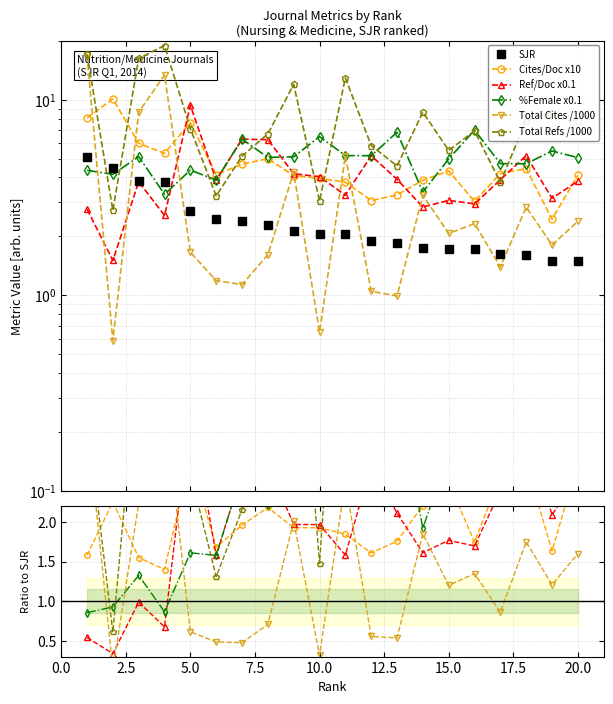

How many data points does each series have?

20